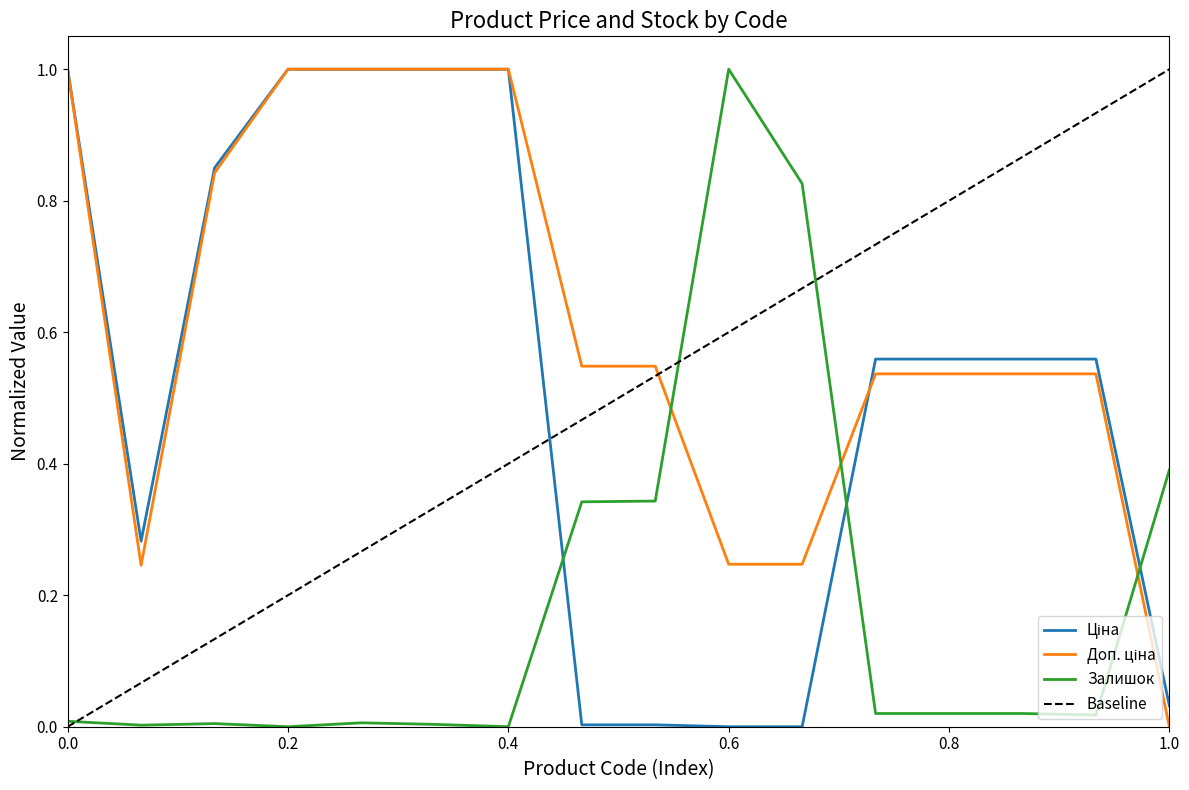

What is the maximum value for Доп. ціна?

1.0